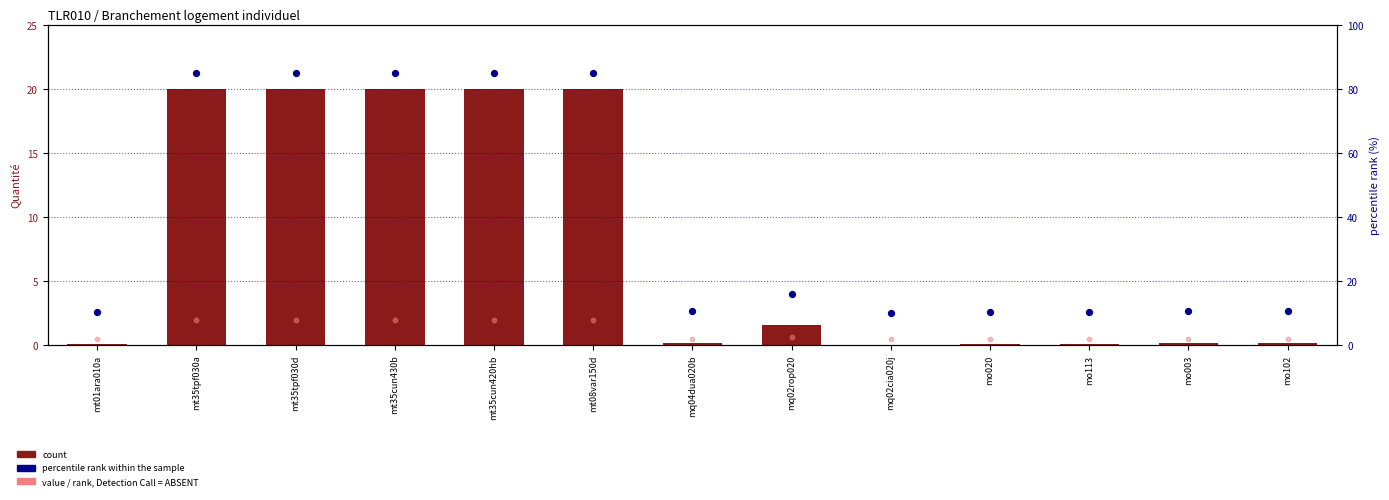

Which series reaches the minimum Y coordinate?

count